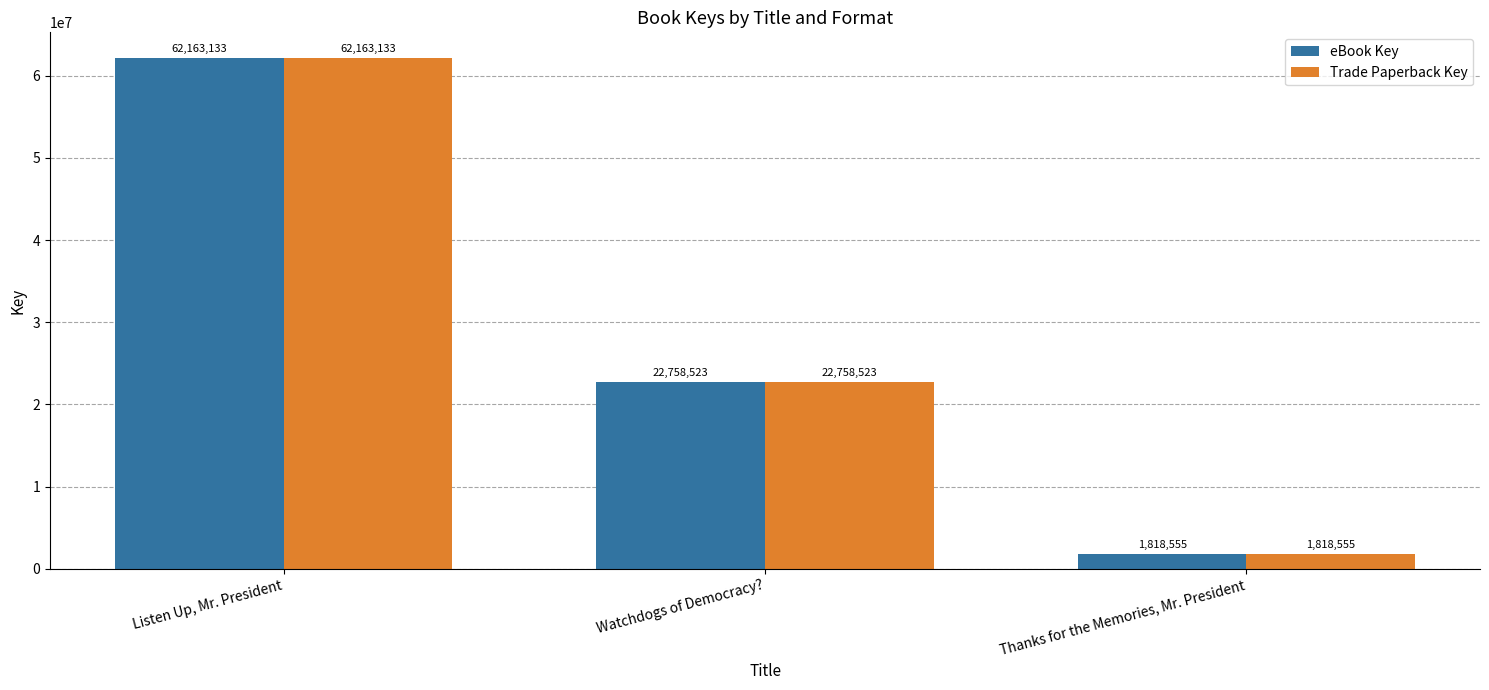

At which category is the sum across all series the highest?

Listen Up, Mr. President